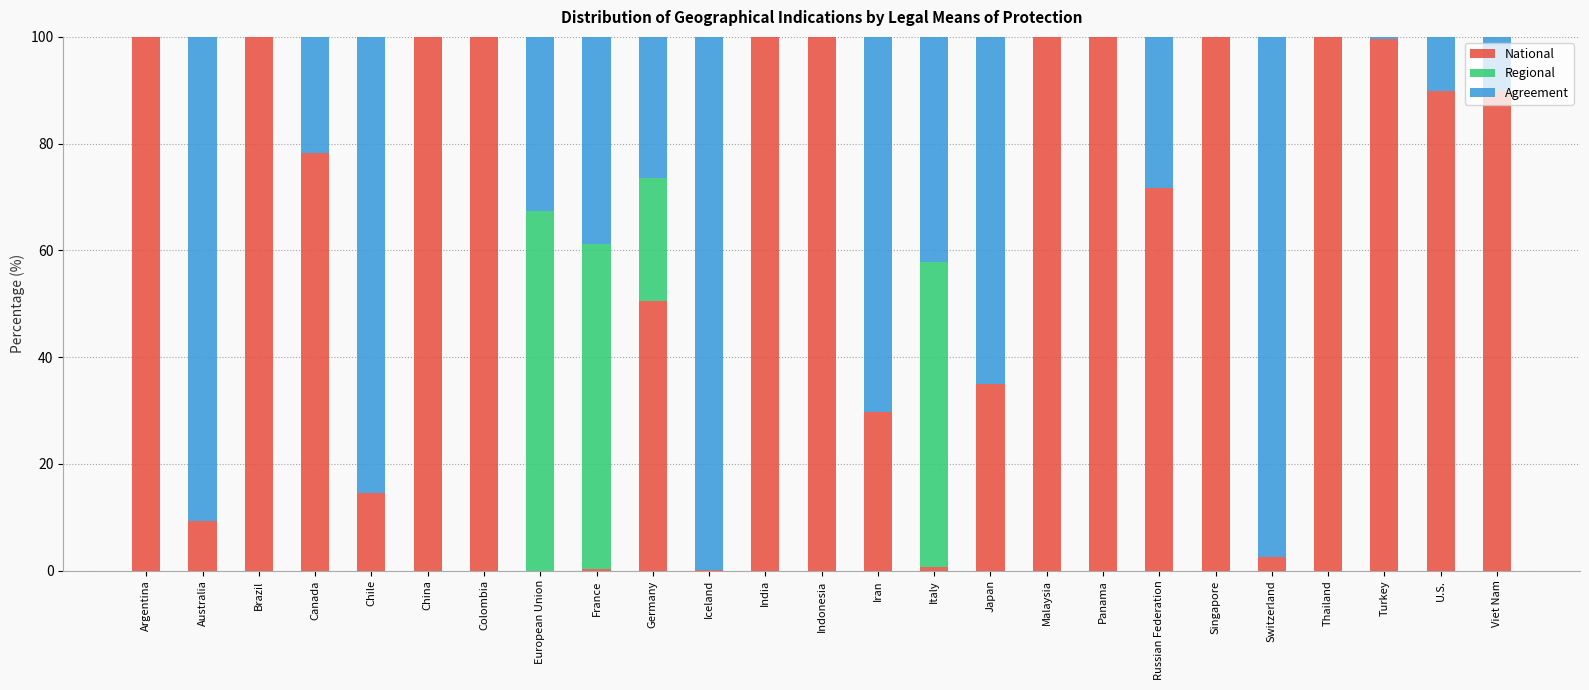

What is the maximum value for National?

100.0